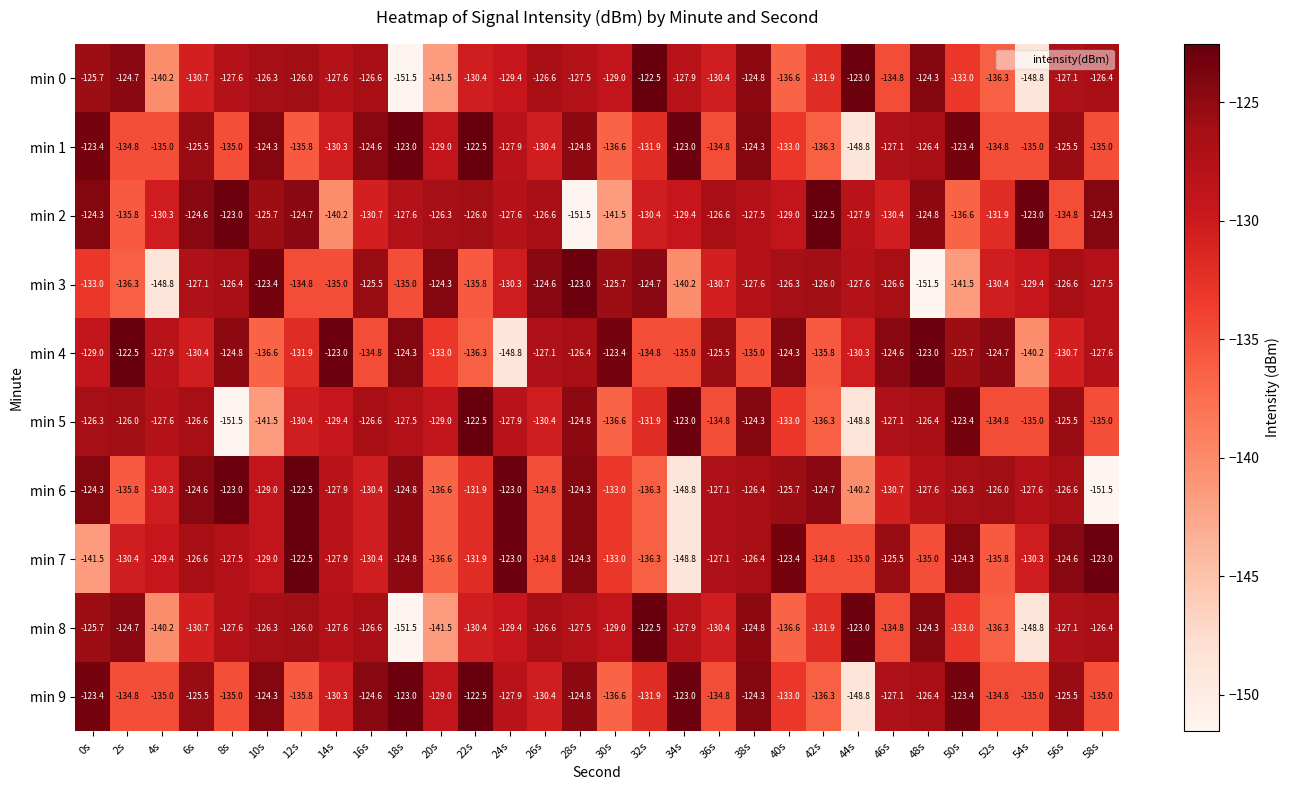

What is the sum of all min 0 values?

-3919.1